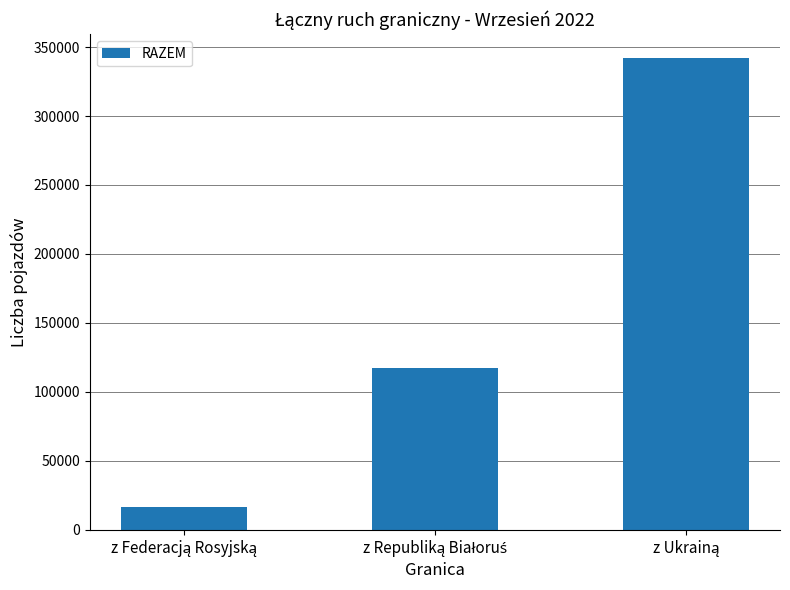

What is the minimum value shown in the chart?

16576